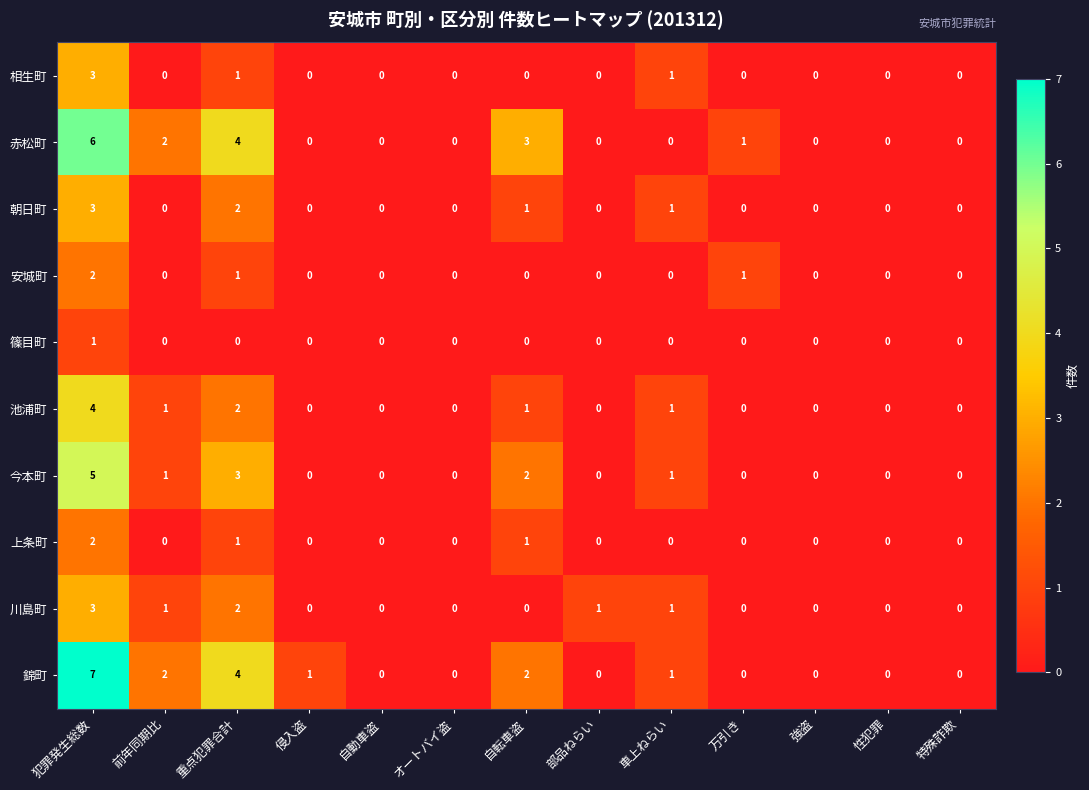

Where is 赤松町 nearest to the value 3?

自転車盗